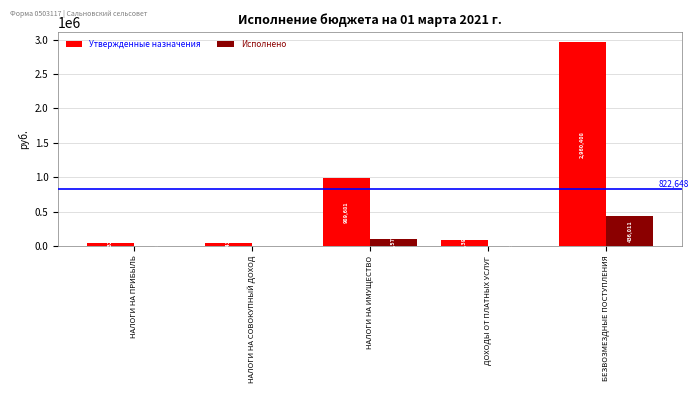

At which label is Утвержденные назначения closest to 1498420?

НАЛОГИ НА ИМУЩЕСТВО